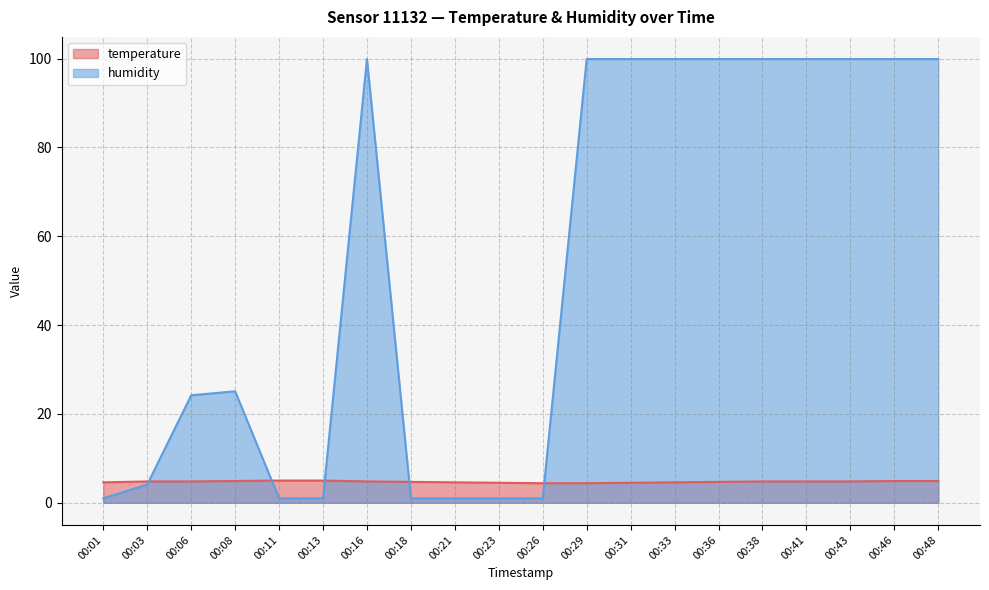

What is the total value across all series at 00:36?

104.6